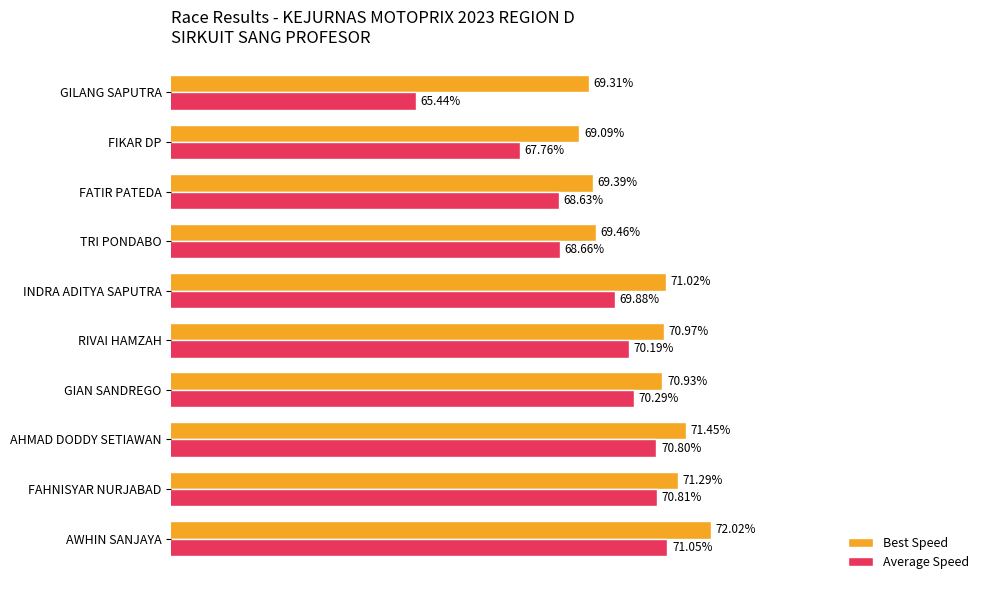

Which series has the widest spread of values?

Average Speed